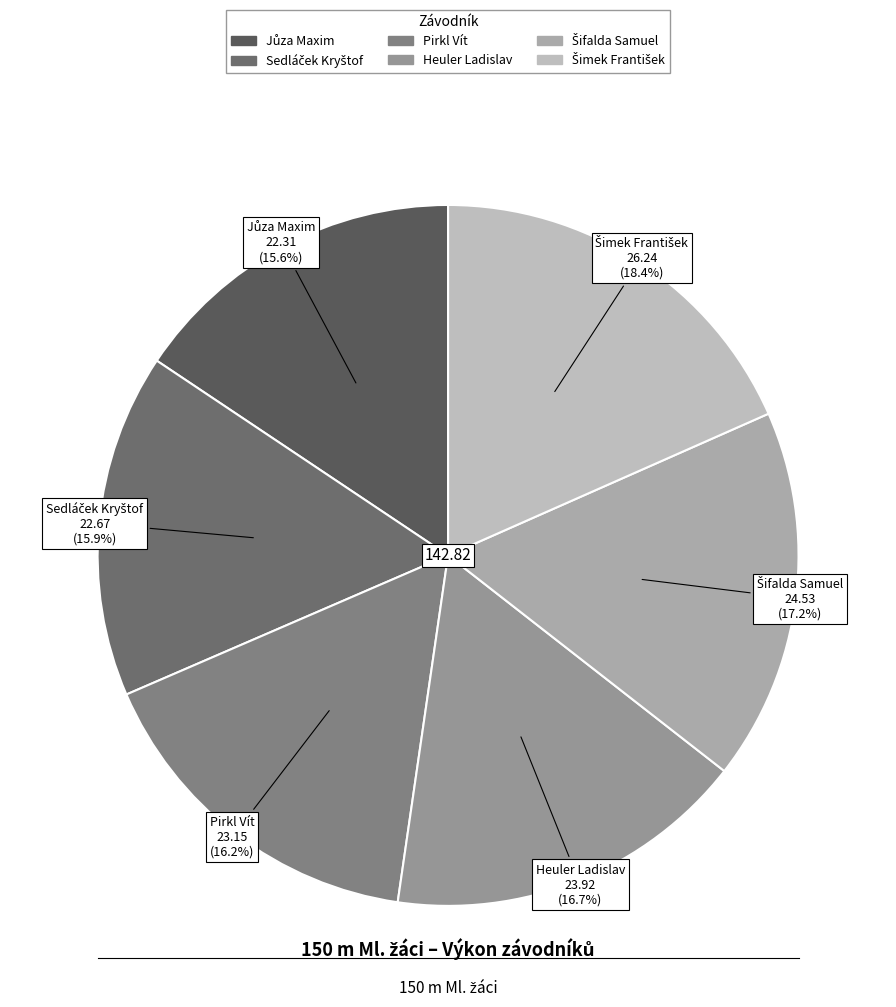

How many segments does this pie chart have?

6